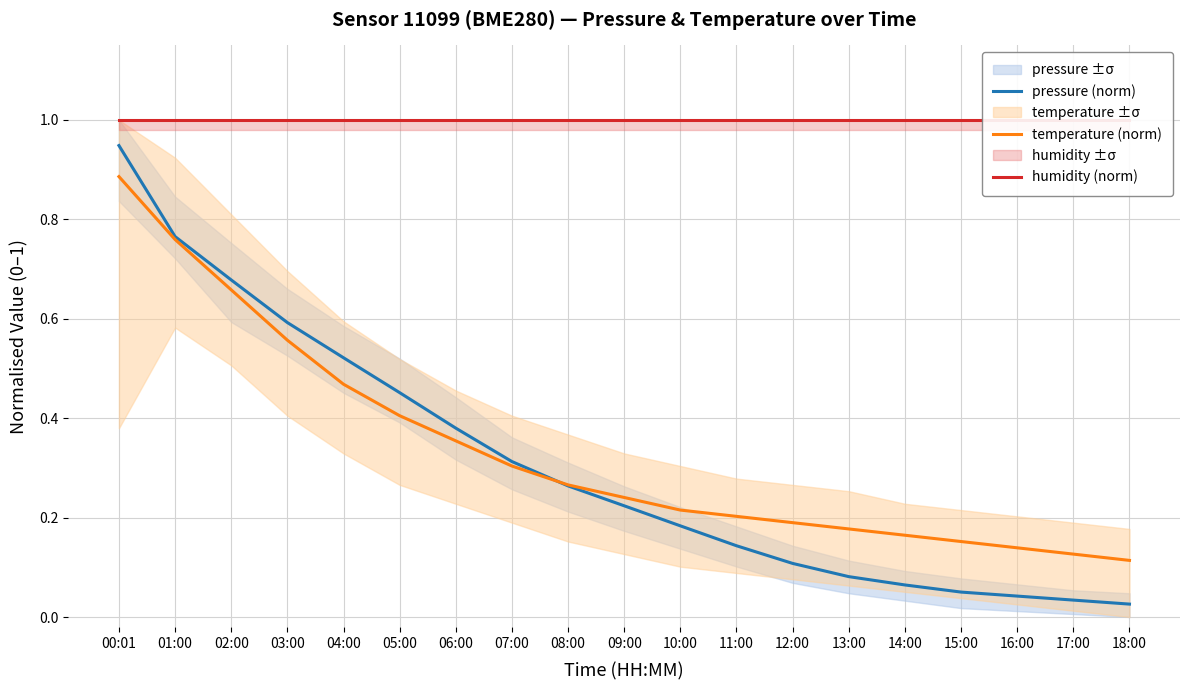

Which series has the largest total across all categories?

humidity (norm)